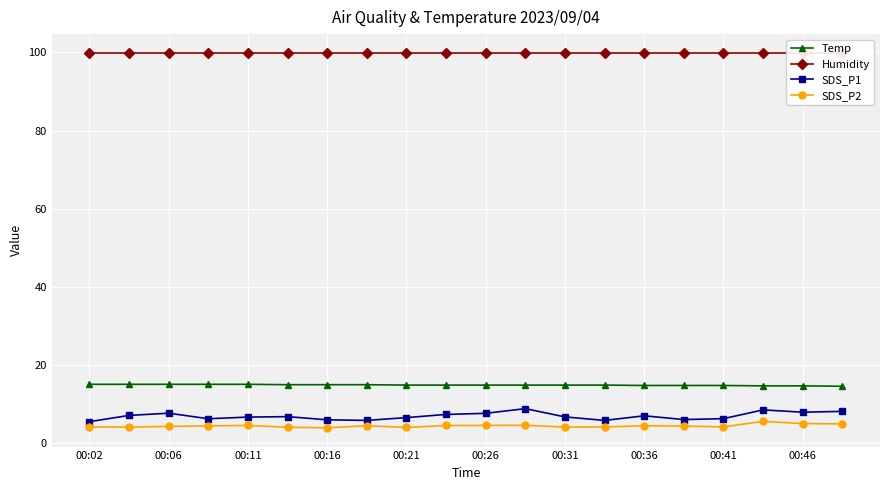

True or false: Temp and SDS_P1 cross at least once.

False